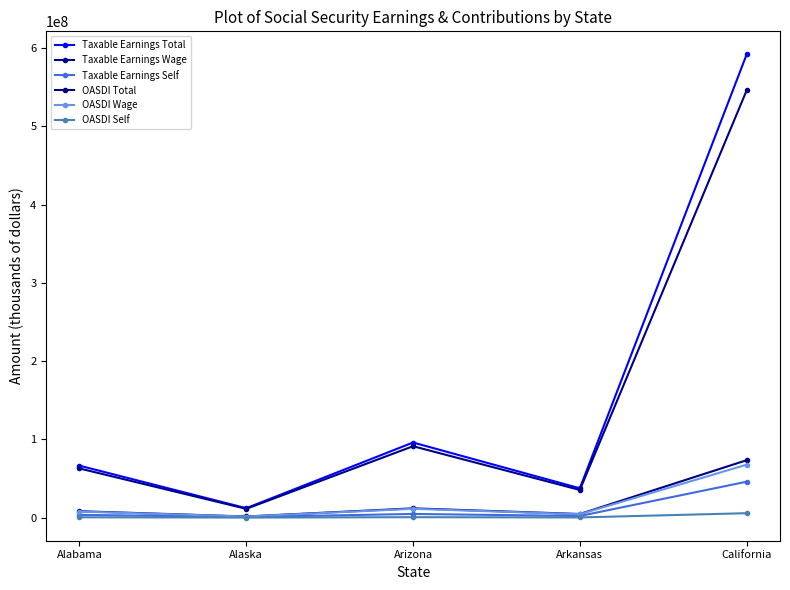

What is the sum of all Taxable Earnings Wage values?

746720576